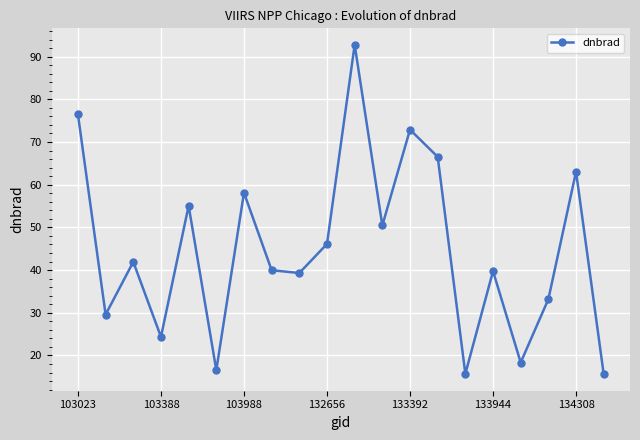

What is the greatest value displayed?

92.8